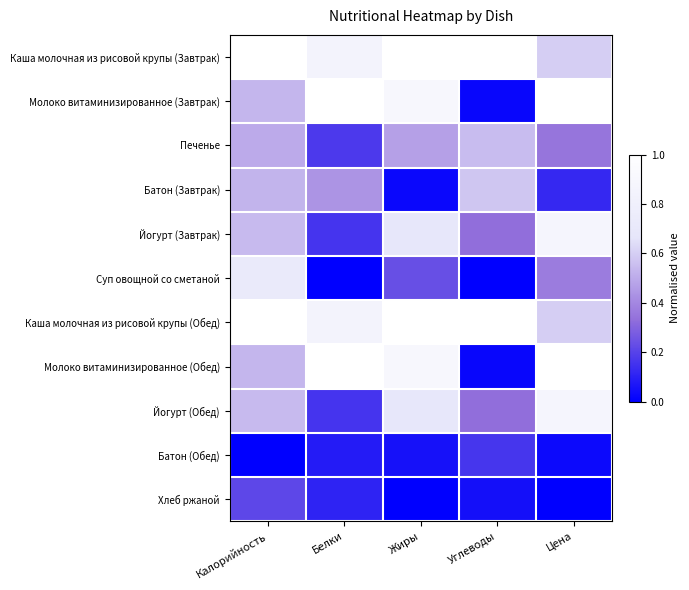

What is the total value across all series at Белки?

4.8